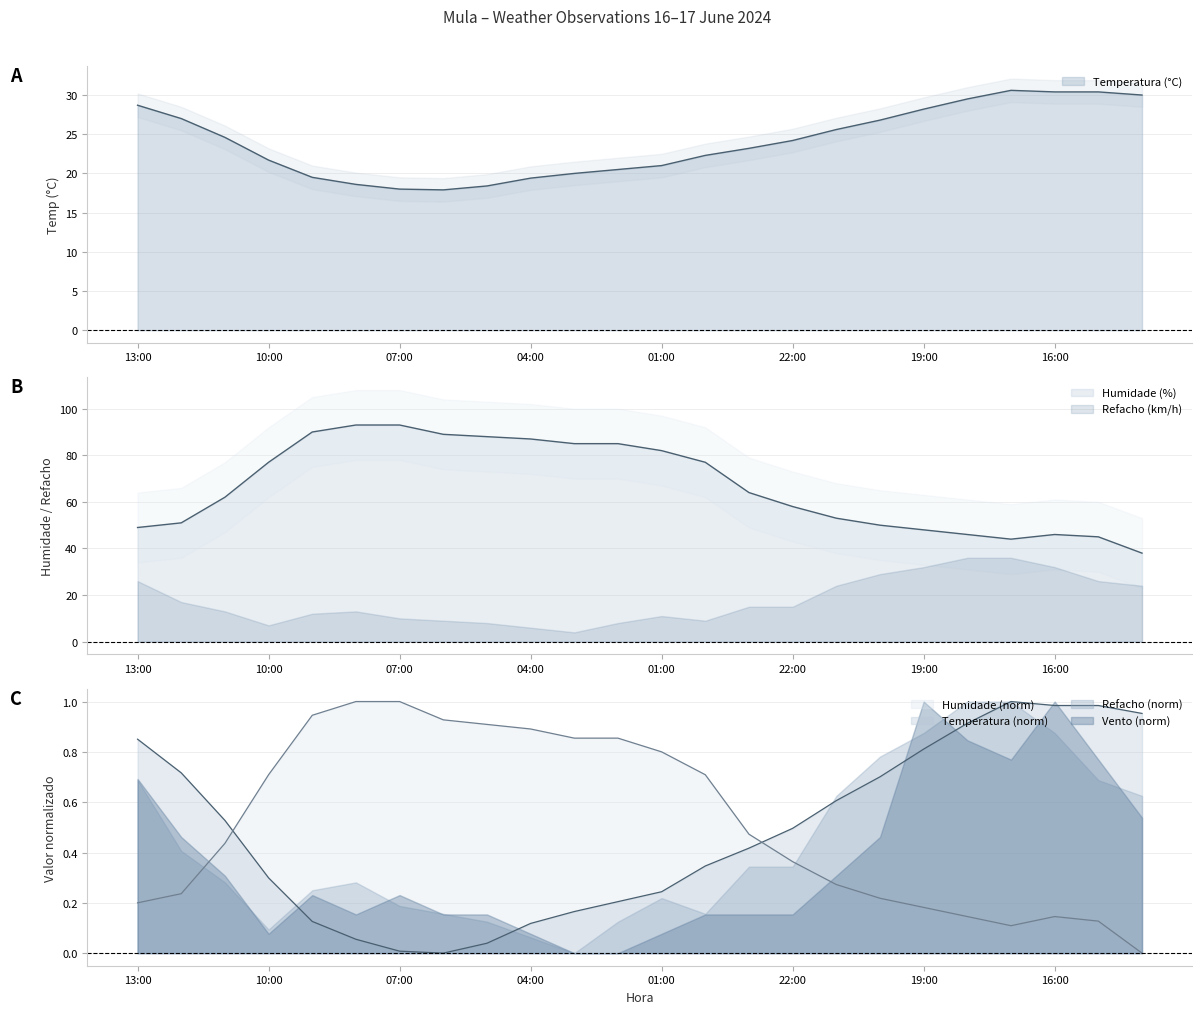

Where is Temperatura (°C) nearest to the value 24?

22:00